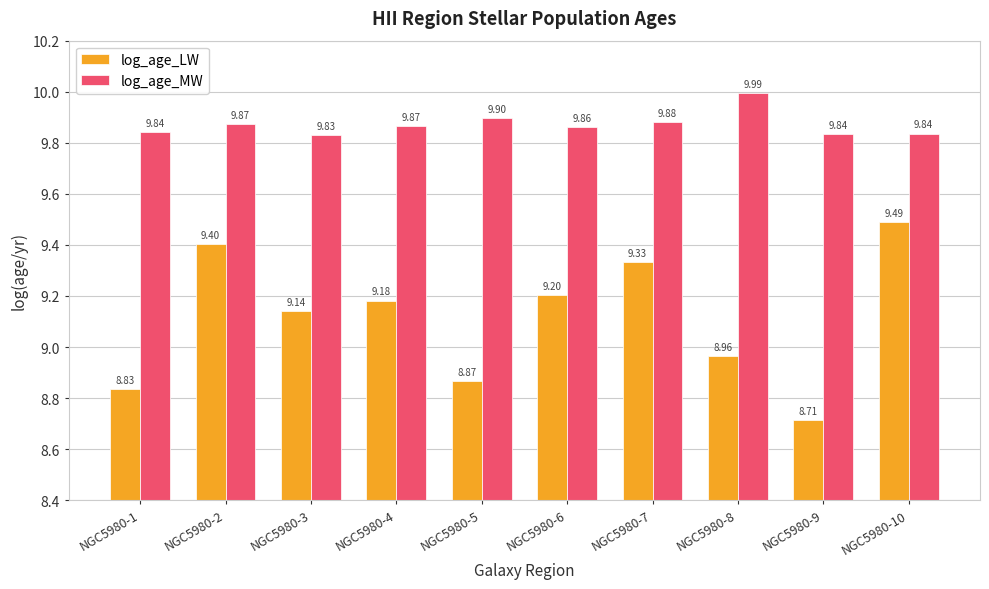

Is it true that log_age_LW equals 9.0 at NGC5980-8?

True